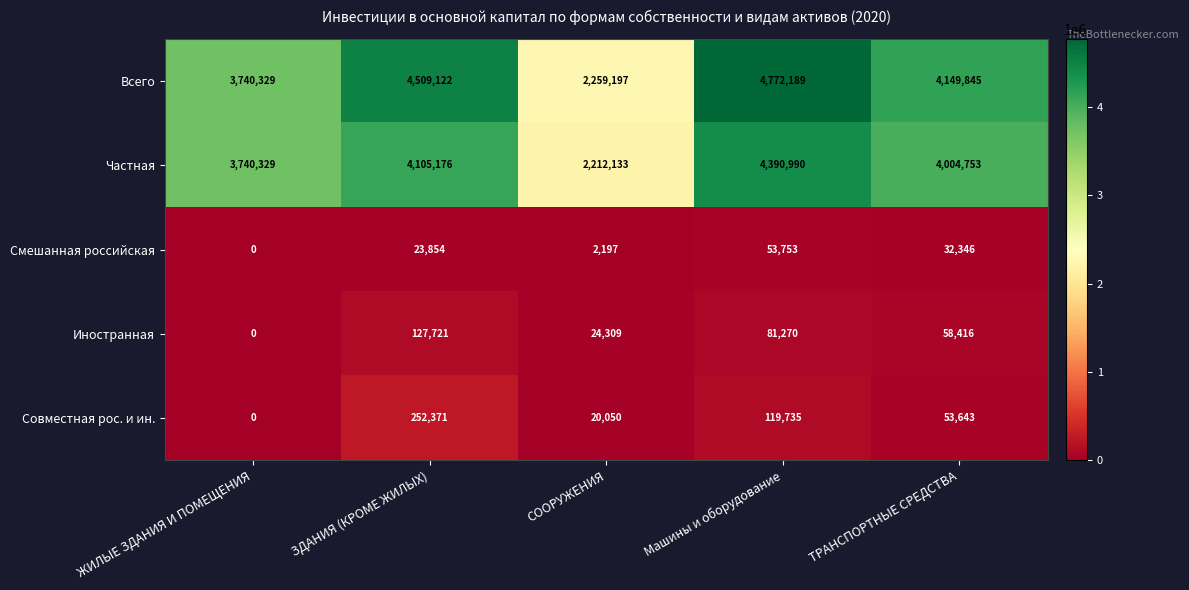

At which category is the sum across all series the highest?

Машины и оборудование